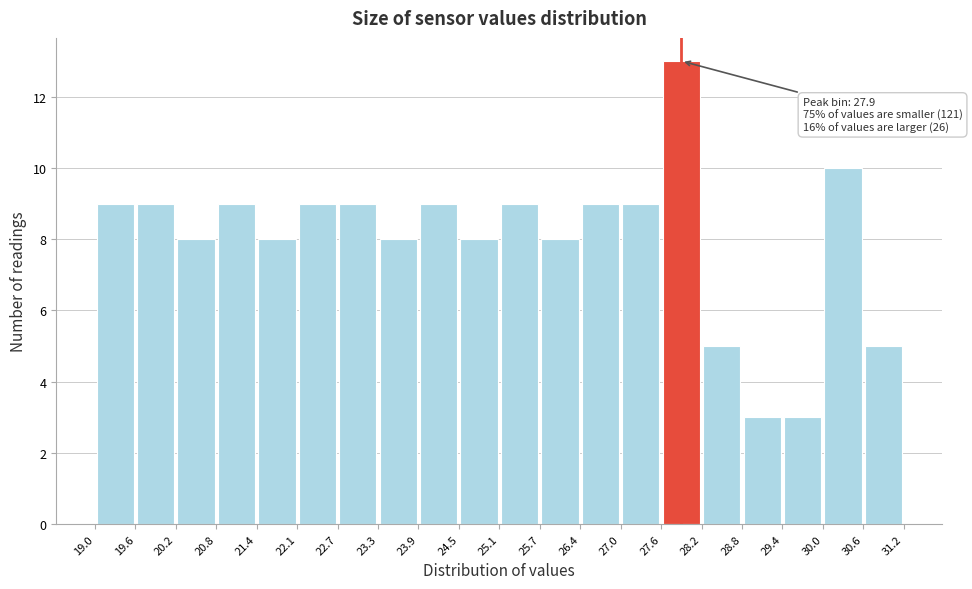

Over which range of the x-axis is the bar tallest?

27.6 to 28.2